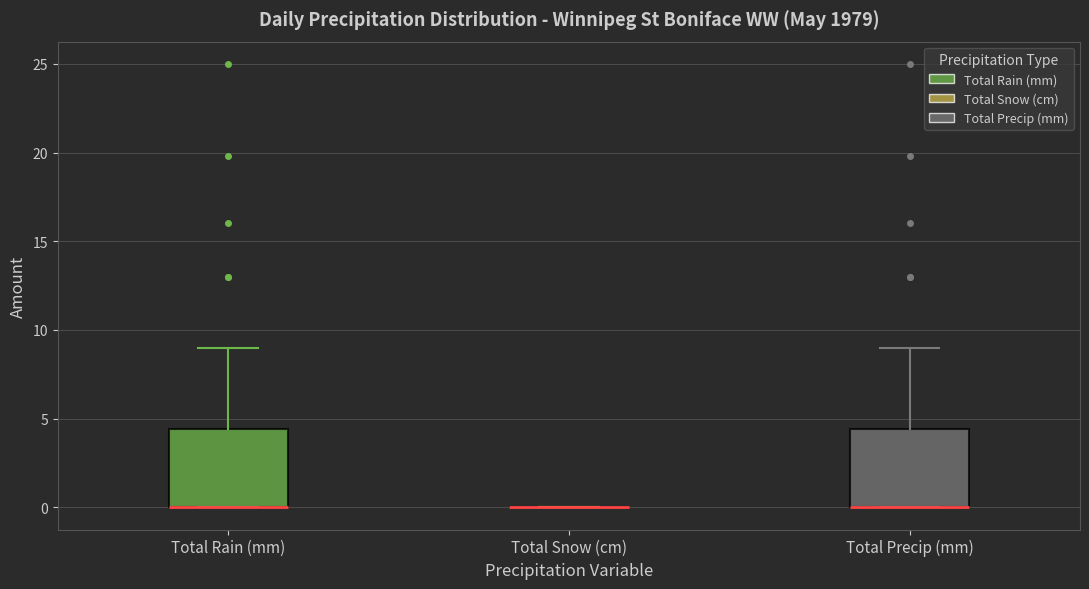

Reading left to right, read every box against the y-axis: the position of its median line, the range the box covers, and the ends of its whiskers. The values are not printed on the chart, so give them approximately, as read against the axis.

Total Rain (mm): median 0.0 (drawn on the box's lower edge), box 0.0 to 4.5, whiskers 0.0 to 9.0
Total Snow (cm): box collapsed to a line at 0.0, whiskers 0.0 to 0.0
Total Precip (mm): median 0.0 (drawn on the box's lower edge), box 0.0 to 4.5, whiskers 0.0 to 9.0